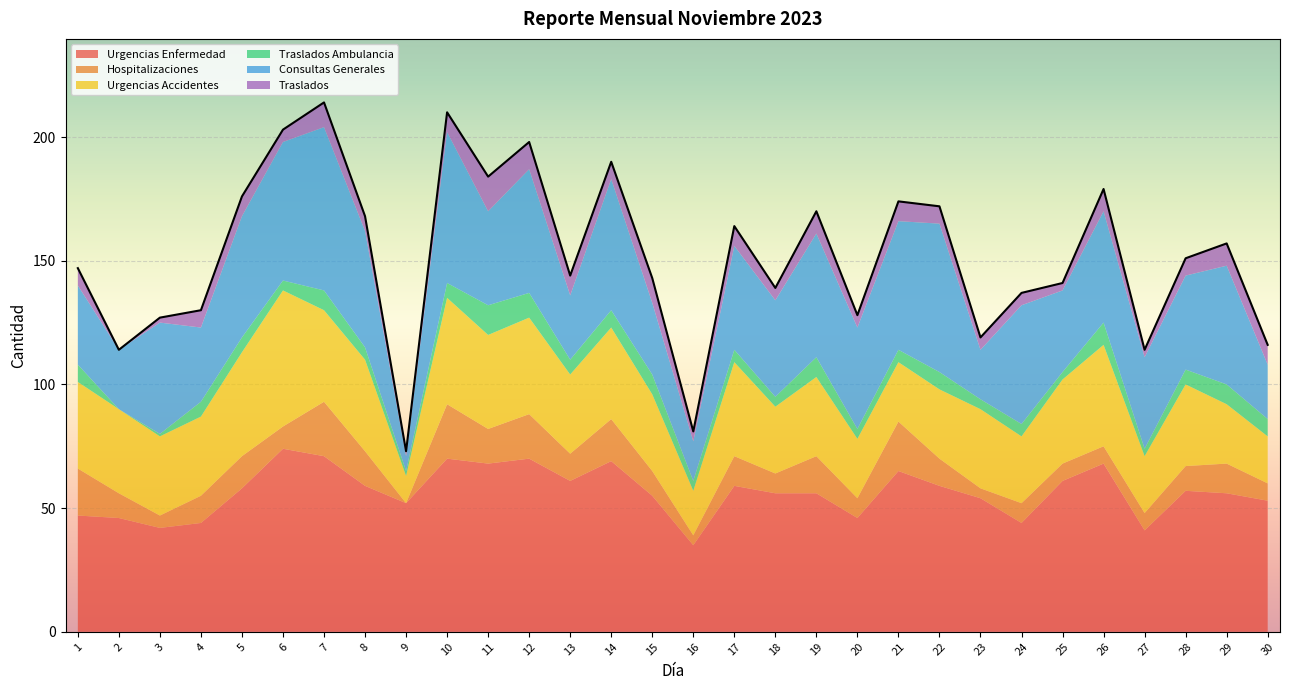

What is the highest value of the Consultas Generales series?

66